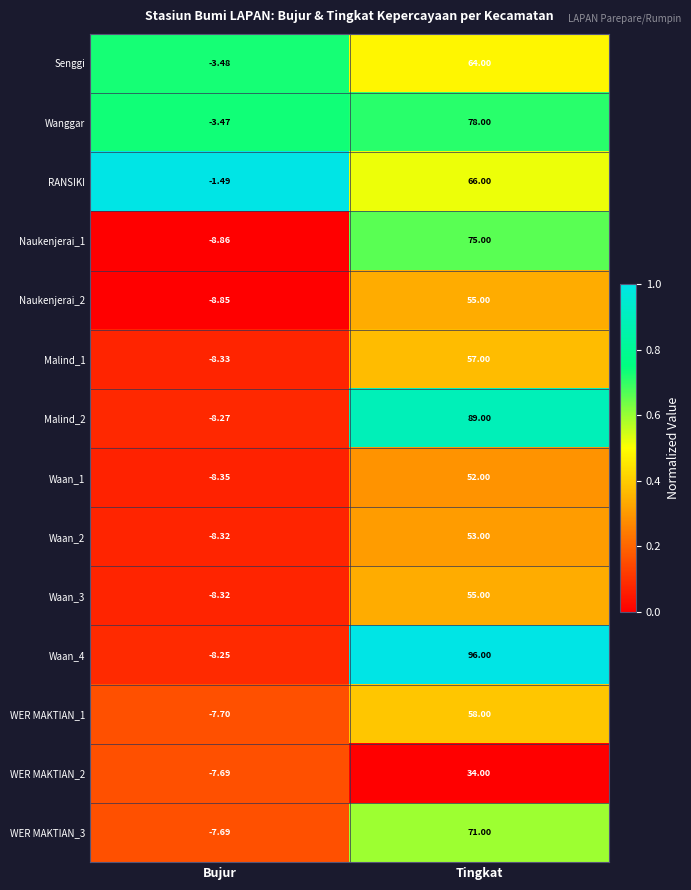

Which category has the highest value in the Naukenjerai_1 series?

Tingkat